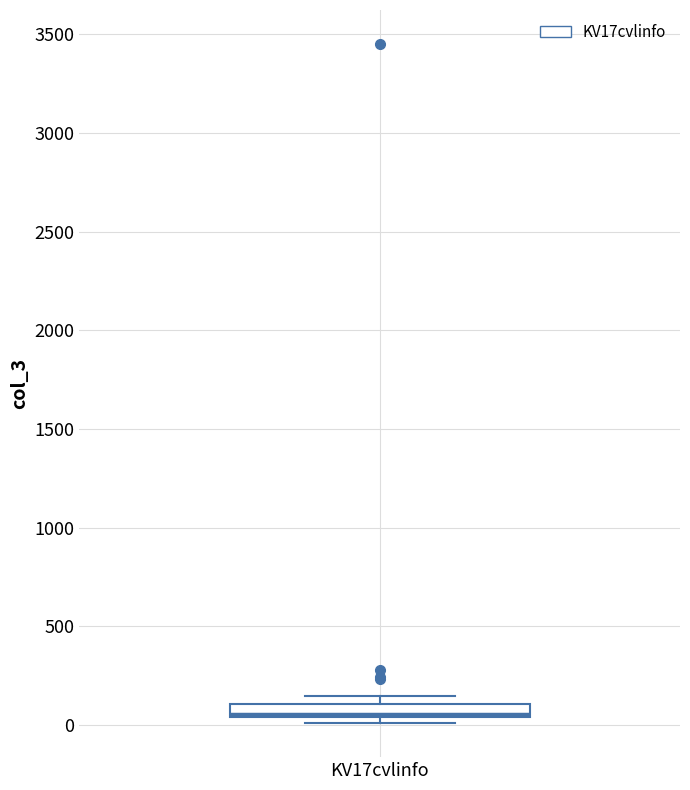

Where is the lower edge of the box for KV17cvlinfo on the y-axis? The values are not printed on the chart, so give them approximately, as read against the axis.

50